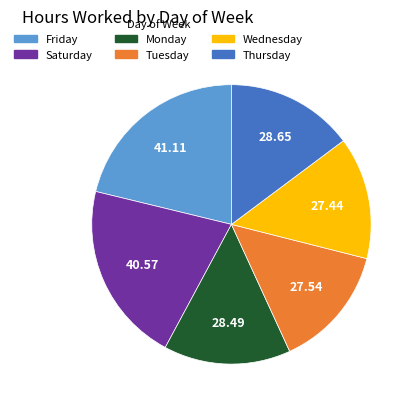

Is there any slice that represents more than half of the pie?

No